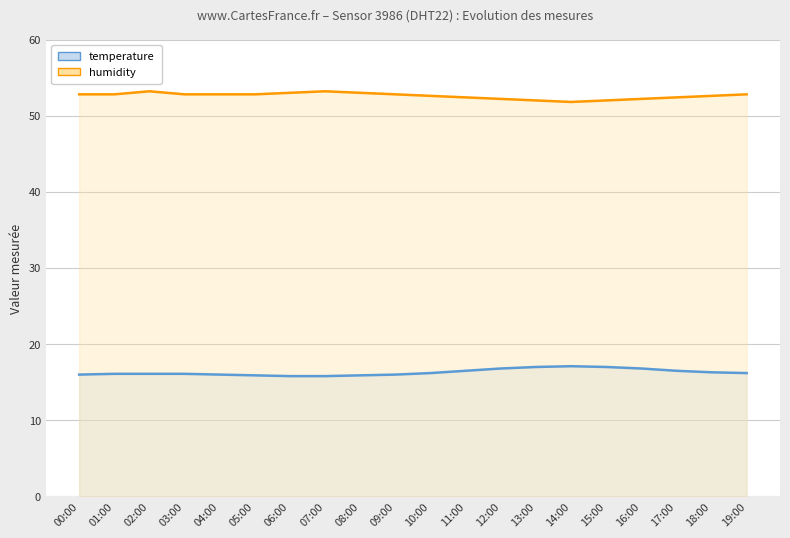

At 14:00, list the series in order from smallest to largest.

temperature, humidity